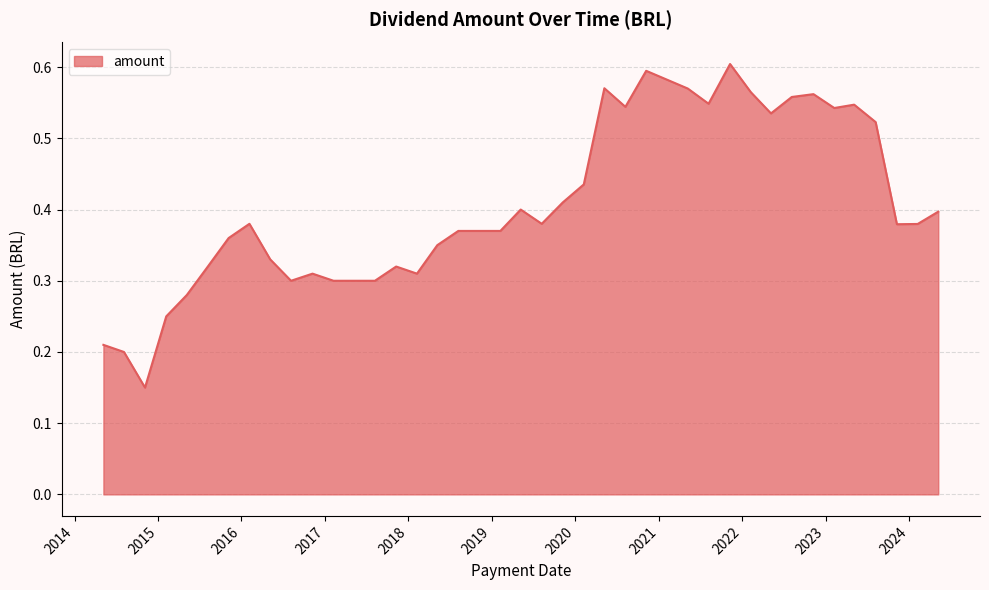

Which label corresponds to the smallest value in the chart?

2014-11-05